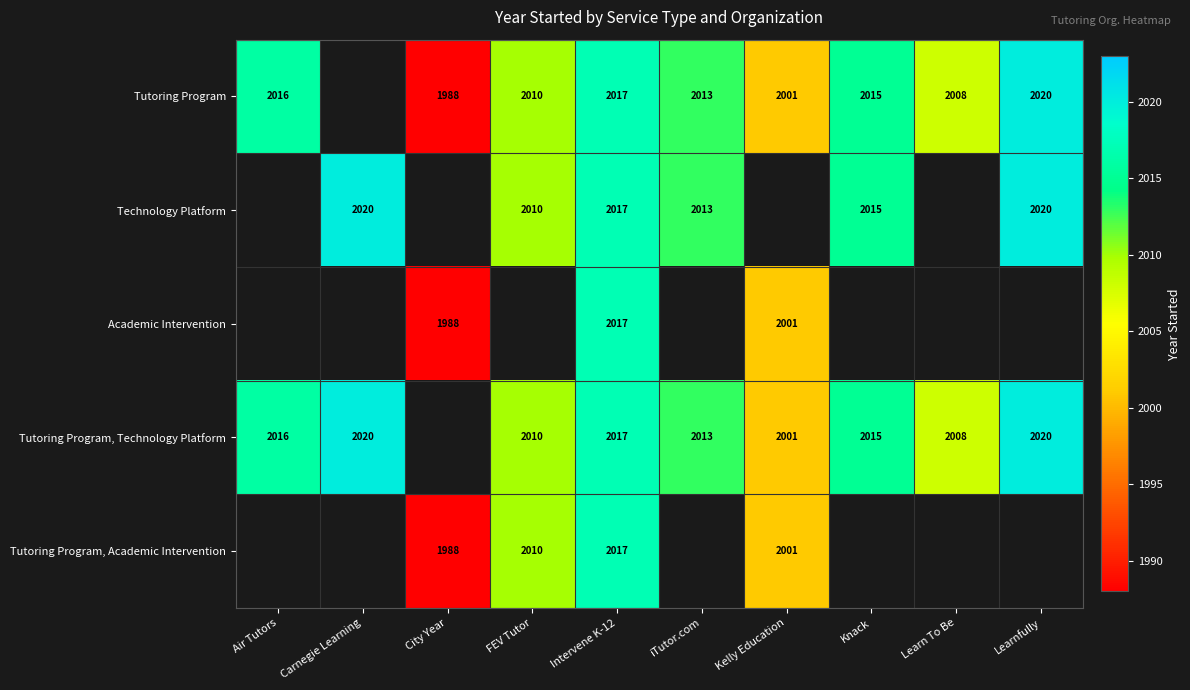

Is the value of Tutoring Program, Academic Intervention at Kelly Education greater than the value of Tutoring Program at Learnfully?

No